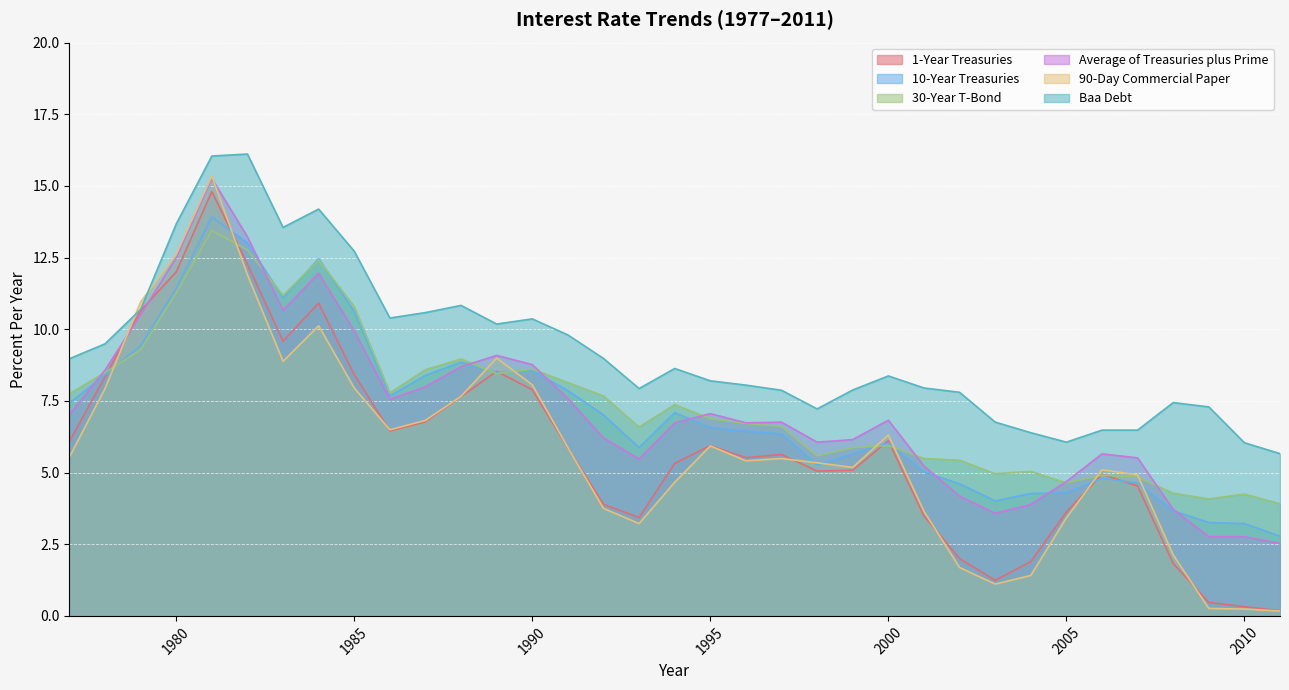

The value of 30-Year T-Bond at 2009 is 4.1. True or false?

True